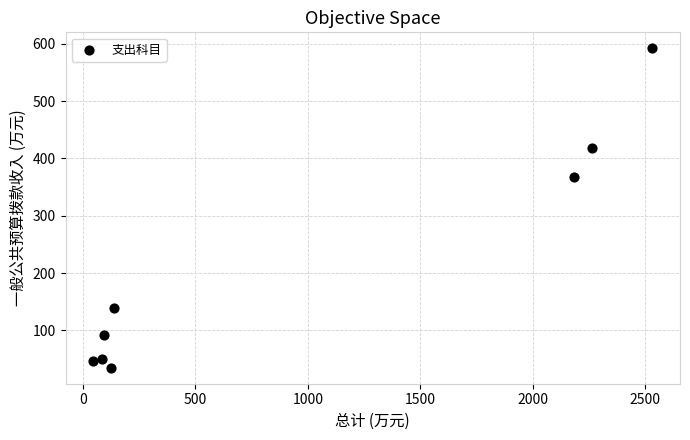

What is the range of Y values (max minus min)?

556.9